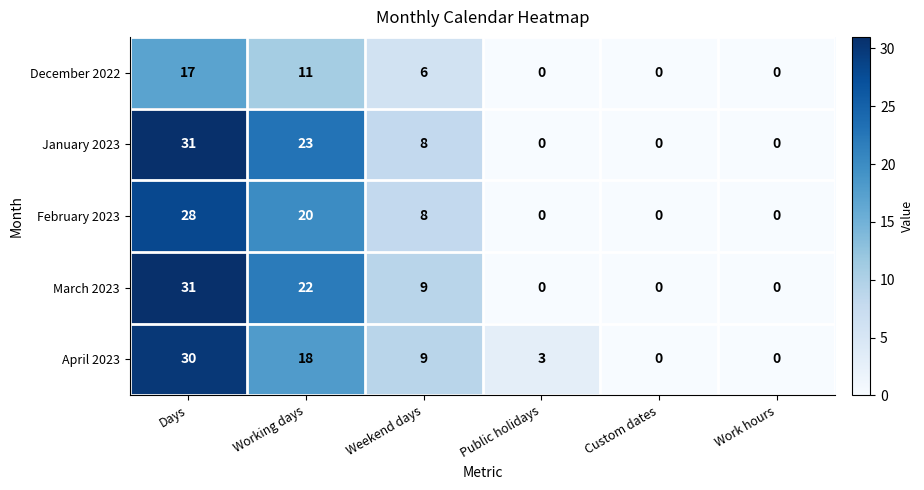

What is the difference between the March 2023 values at Days and Working days?

9